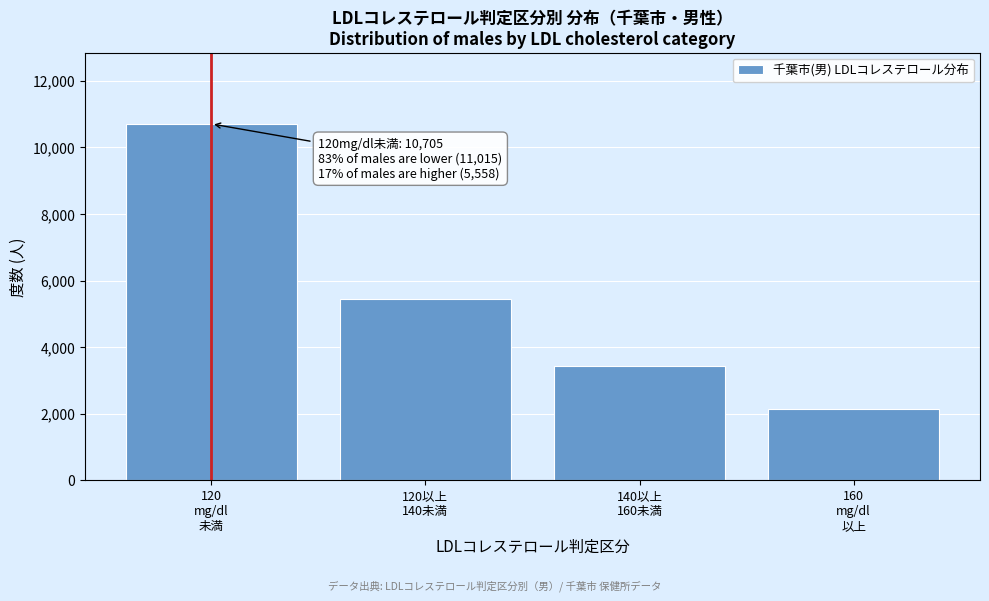

Reading left to right, transcribe all the data shown in this chart.

10705	5457	3427	2131